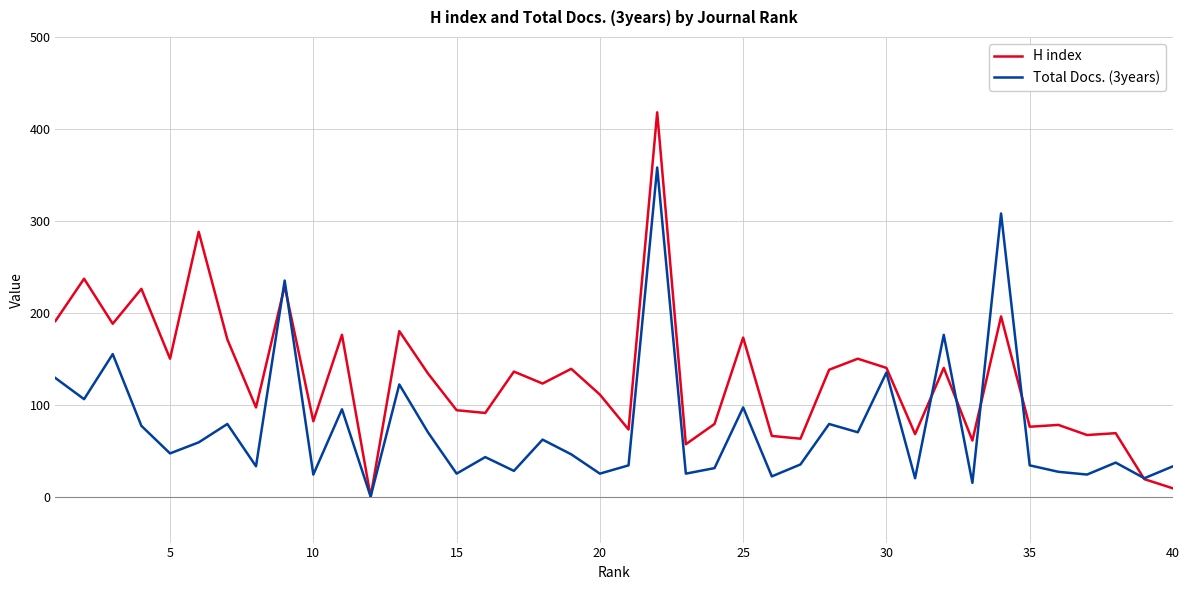

What is the sum of all Total Docs. (3years) values?

3040